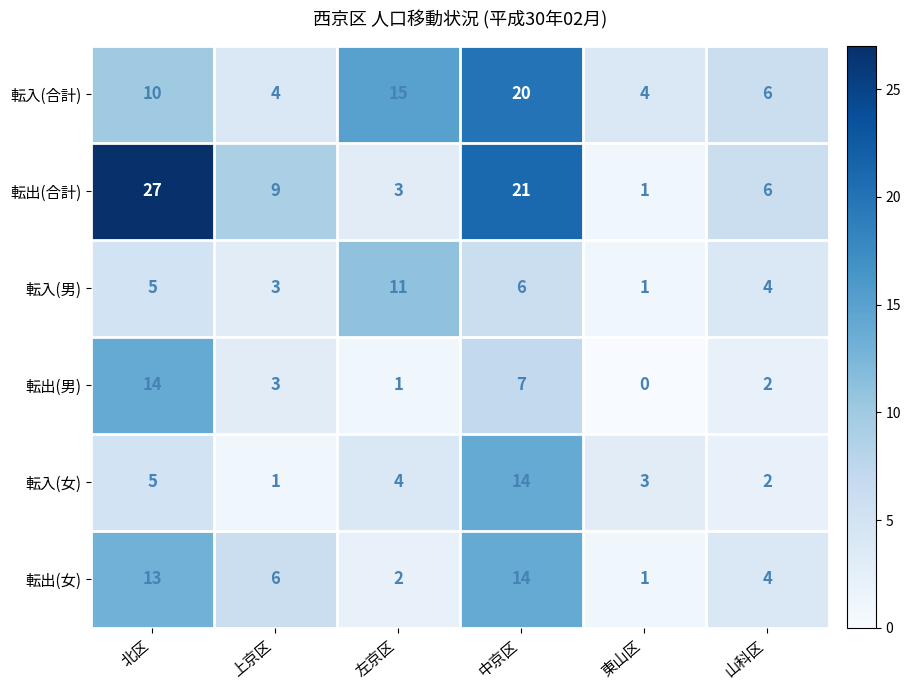

Read the 転出(合計) value at 北区.

27